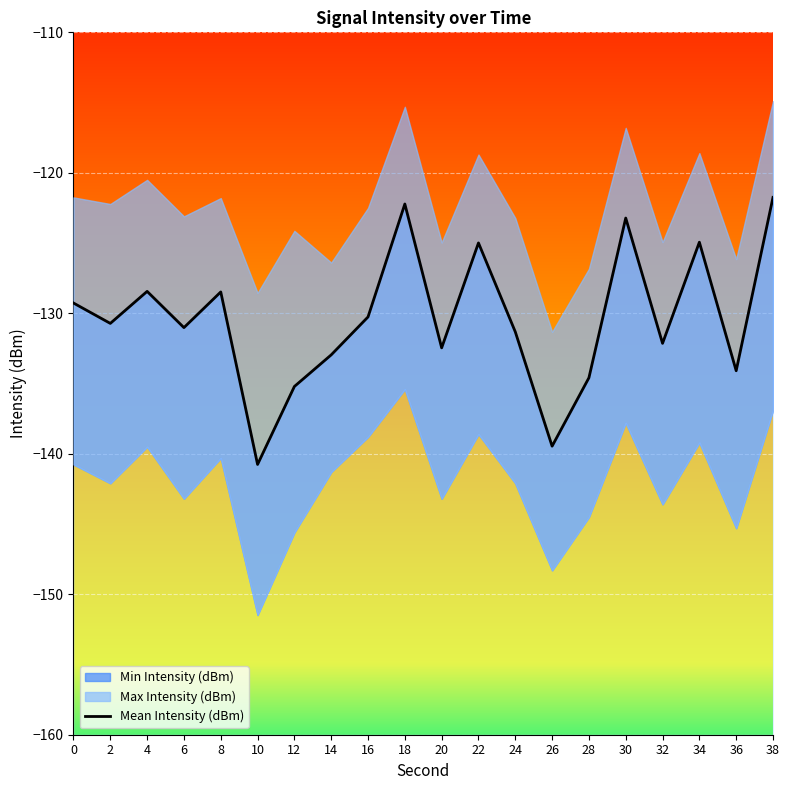

Reading left to right, list all the values displayed in this chart.

-129.3	-130.7	-128.4	-131.0	-128.5	-140.8	-135.2	-133.0	-130.3	-122.2	-132.5	-125.0	-131.3	-139.5	-134.6	-123.2	-132.1	-124.9	-134.1	-121.8